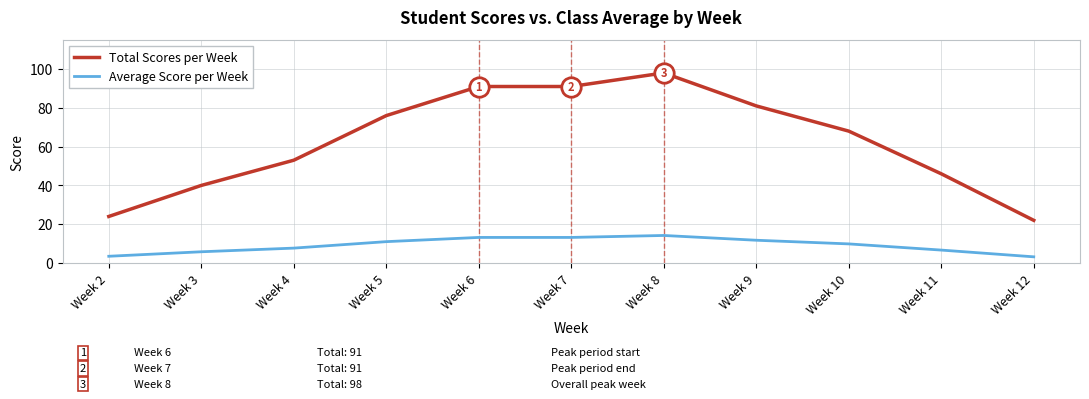

The value of Average Score per Week at Week 5 is 7.5. True or false?

False